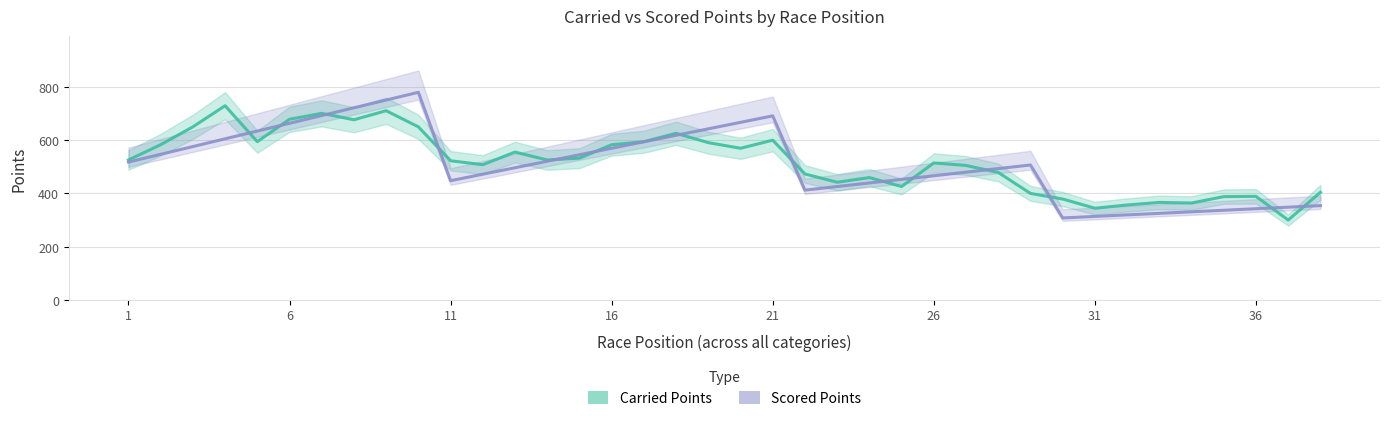

What is the difference between the second highest and minimum values in the Carried Points series?

410.6